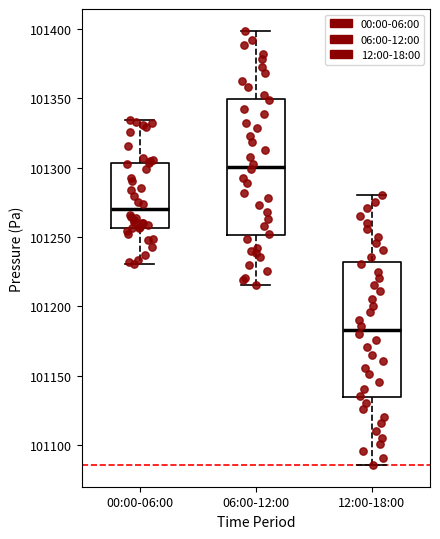

Reading left to right, read every box against the y-axis: the position of its median line, the range the box covers, and the ends of its whiskers. The values are not printed on the chart, so give them approximately, as read against the axis.

00:00-06:00: median 101270, box 101255 to 101305, whiskers 101230 to 101335
06:00-12:00: median 101300, box 101250 to 101350, whiskers 101215 to 101400
12:00-18:00: median 101185, box 101135 to 101230, whiskers 101085 to 101280